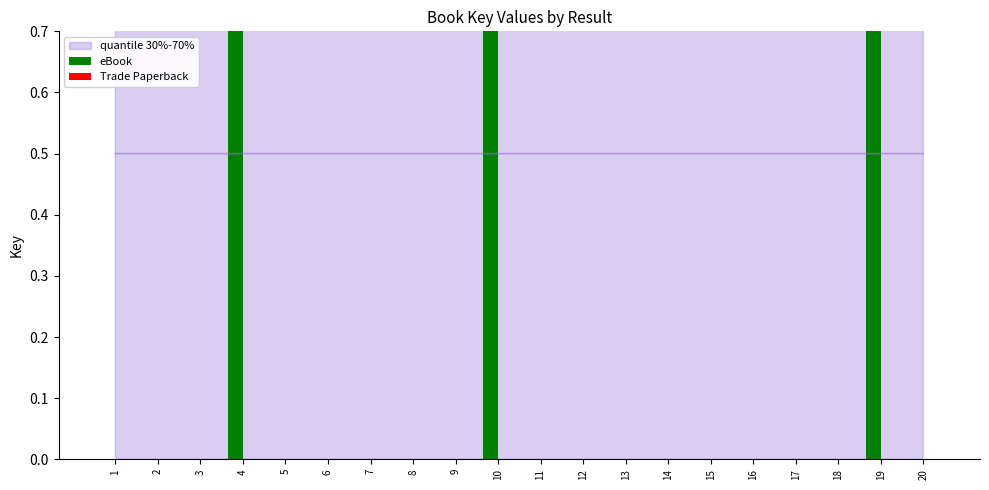

How many data points in Trade Paperback are above 0?

11